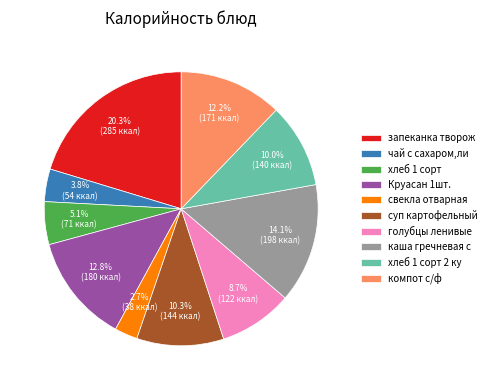

Which slice is the smallest?

свекла отварная